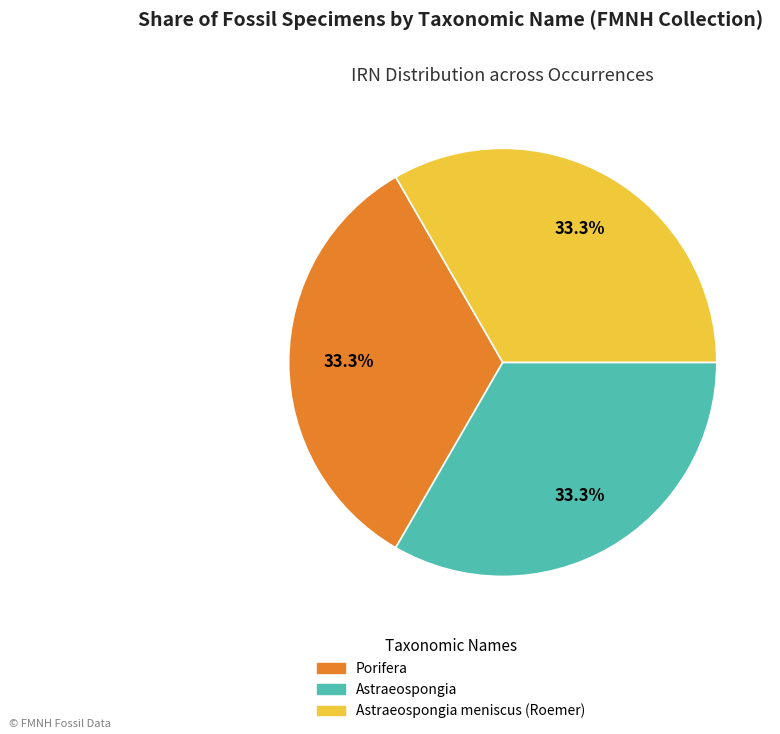

The Porifera slice represents 20% of the pie. True or false?

False